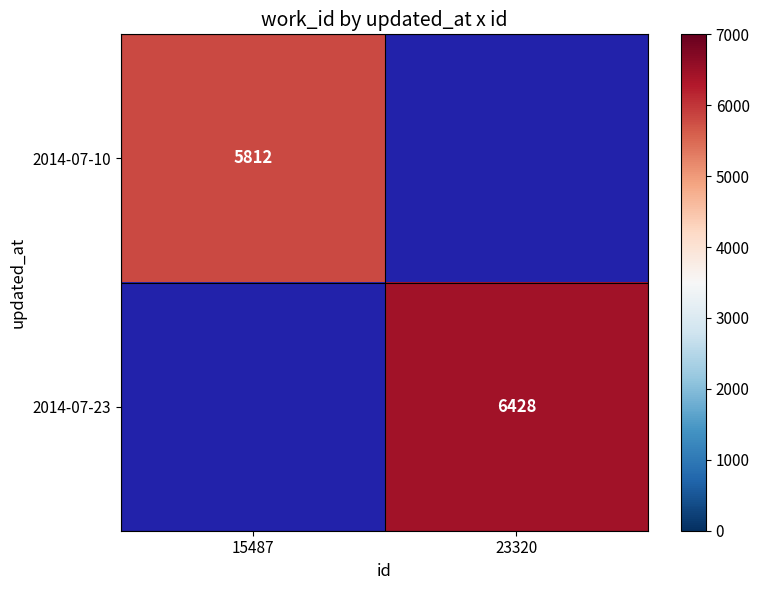

True or false: 2014-07-10 has a value of 5812 at 15487.

True